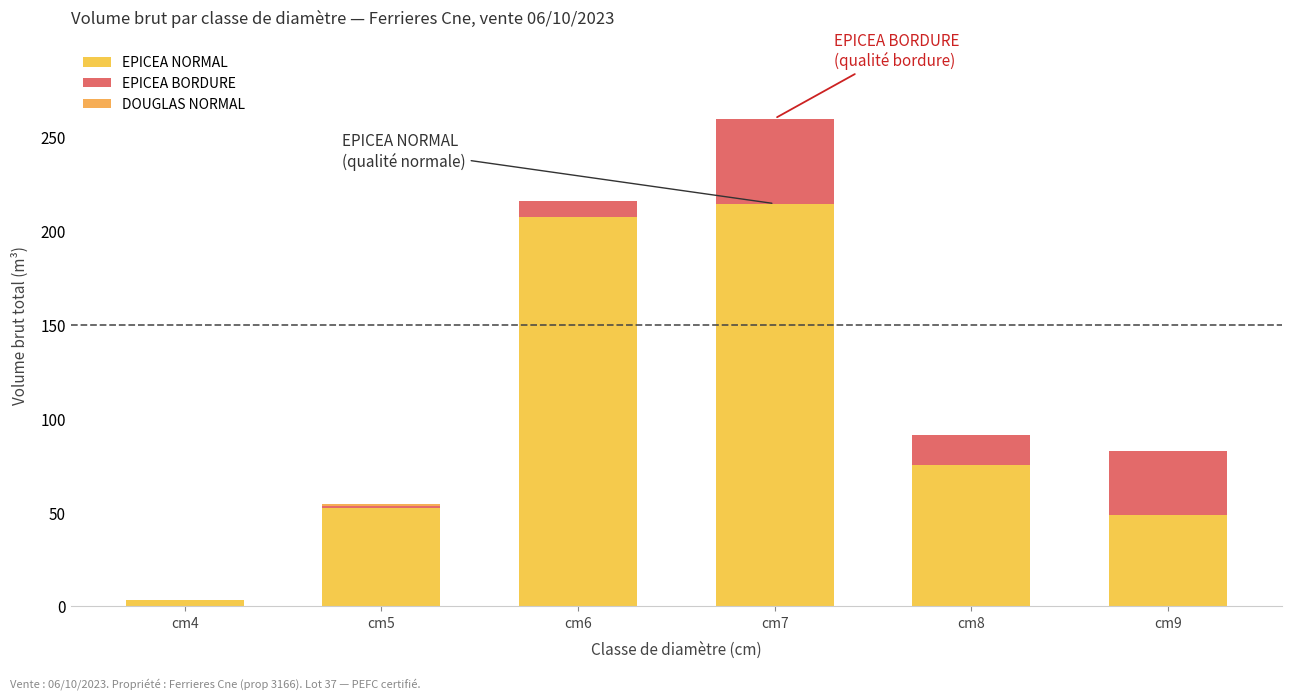

How many data points does each series have?

6